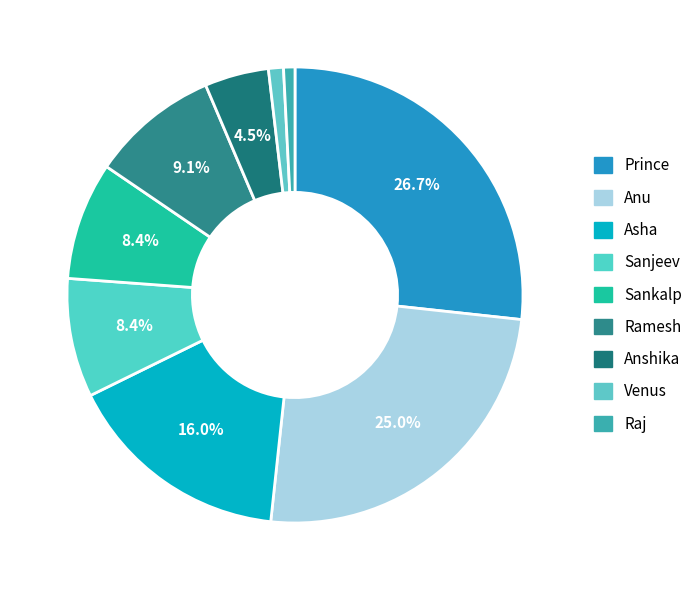

Which slice is the smallest?

Raj